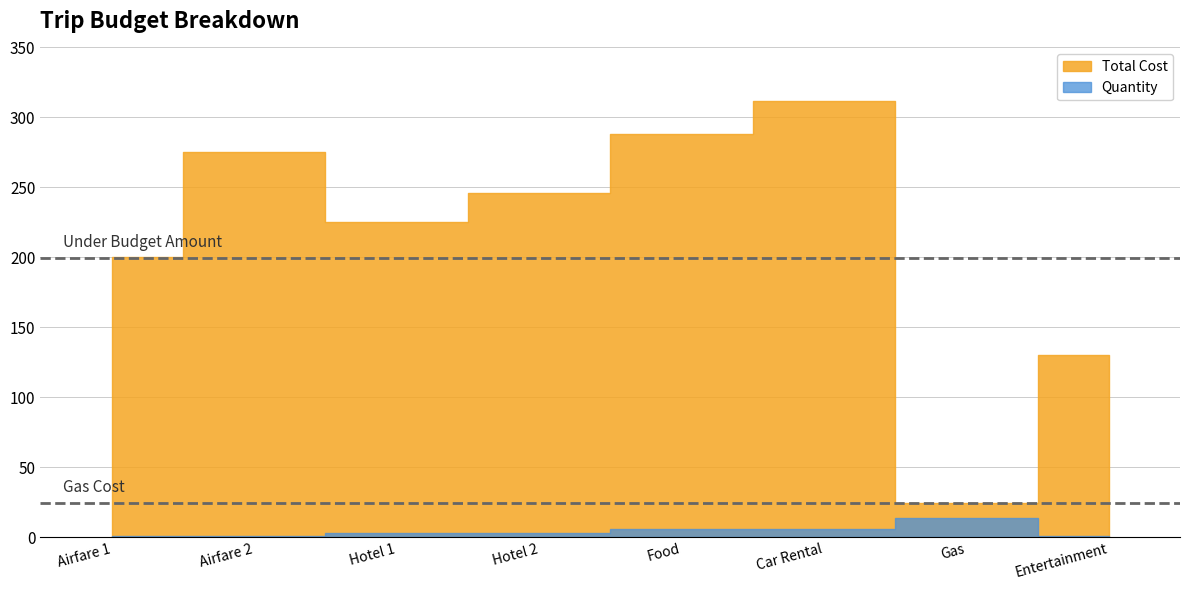

True or false: Quantity and Total Cost cross at least once.

False